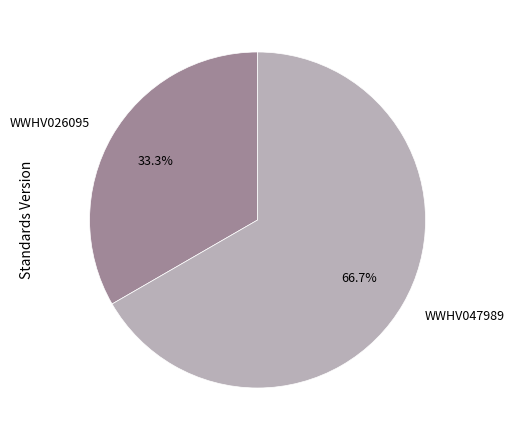

Count the number of slices in the pie.

2